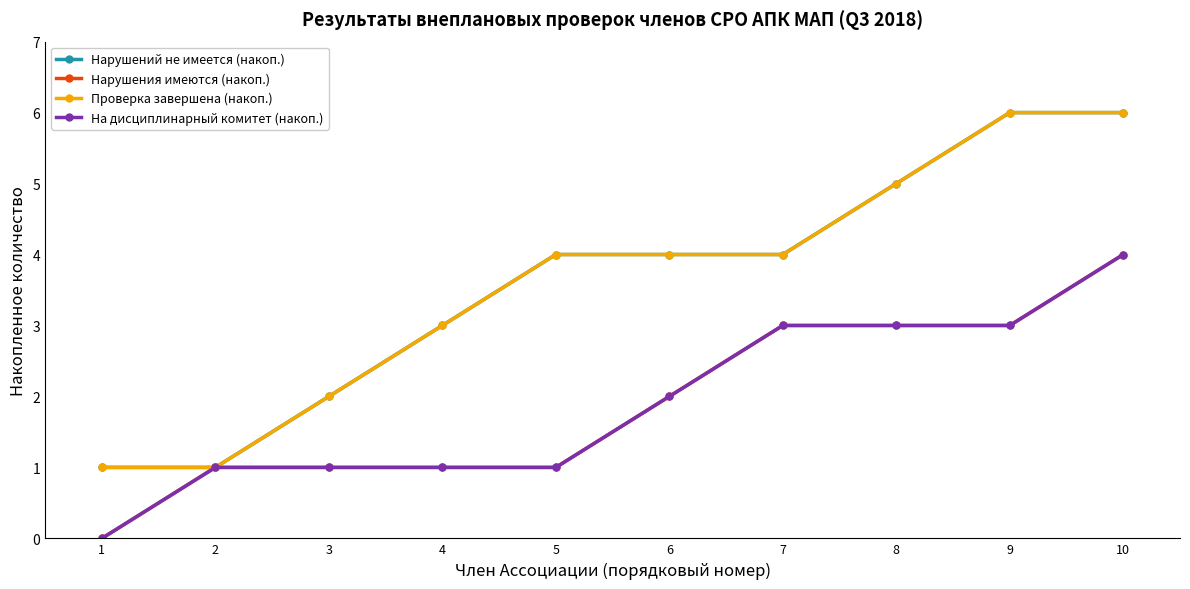

What is the minimum value for Нарушений не имеется (накоп.)?

1